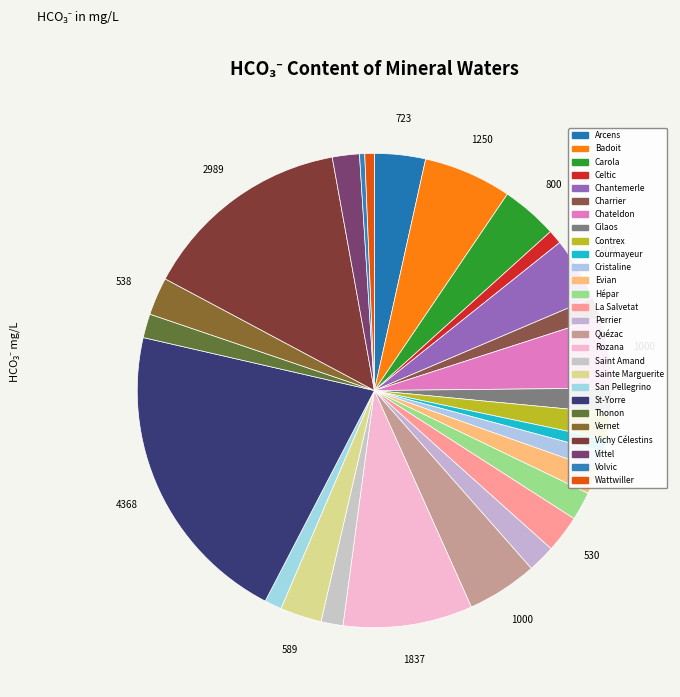

True or false: Vittel accounts for 10% of the total.

False